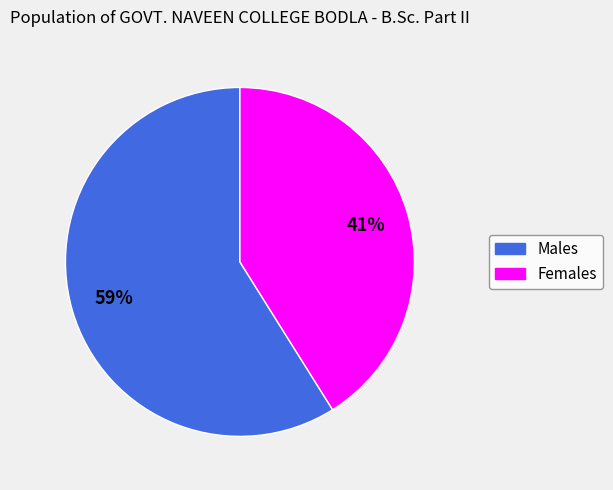

Is there any slice that represents more than half of the pie?

Yes